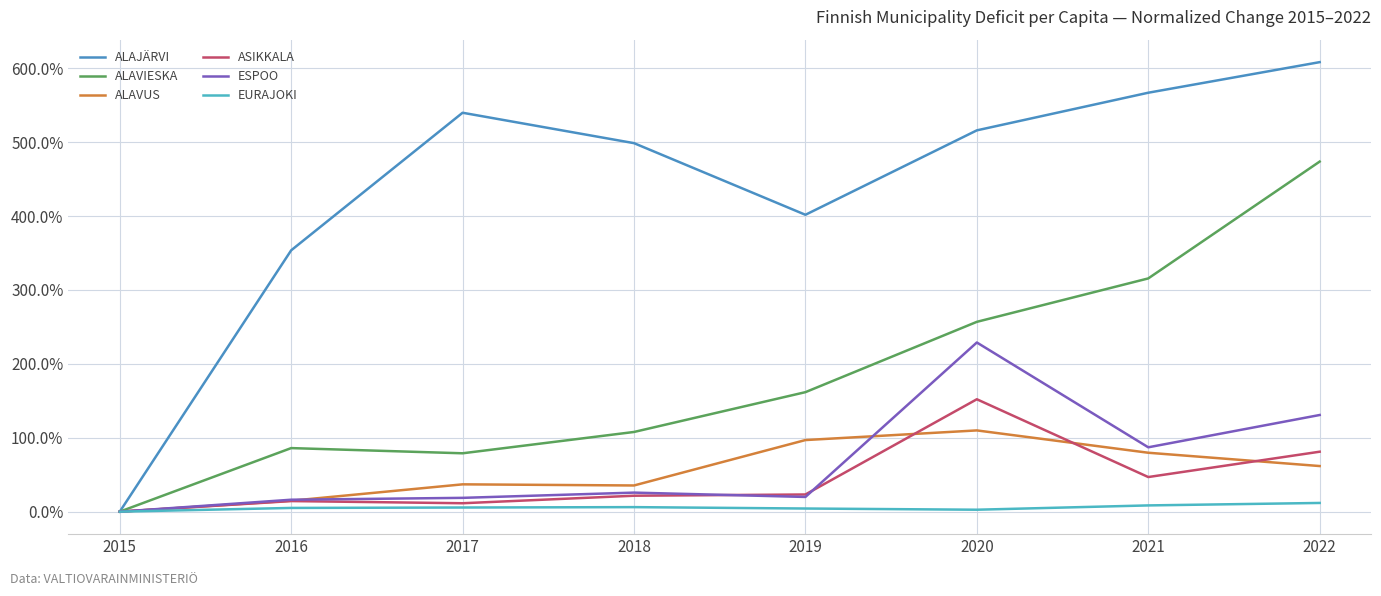

At how many categories does at least one series exceed 4?

6